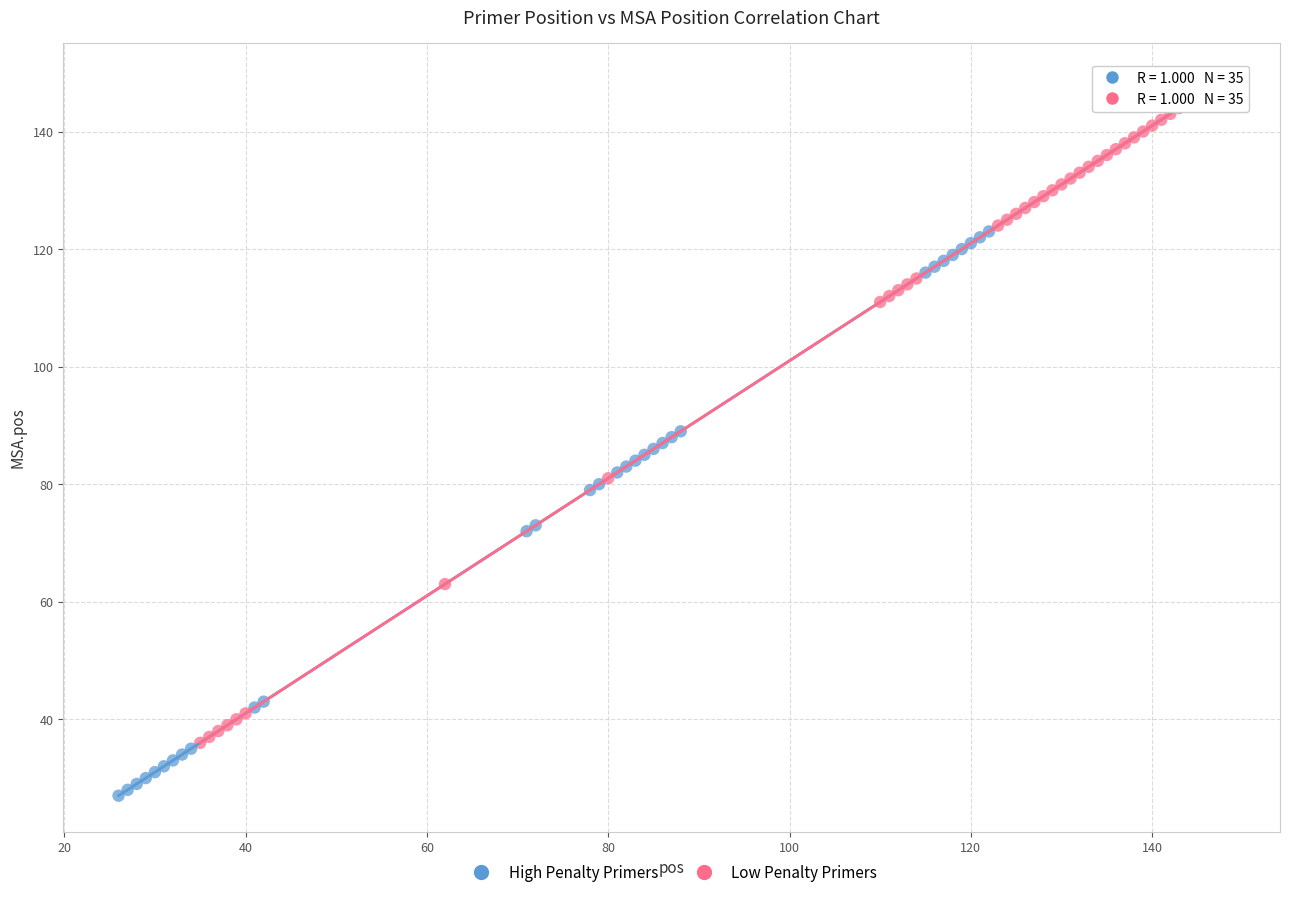

Which series has the widest spread of Y values?

High Penalty Primers